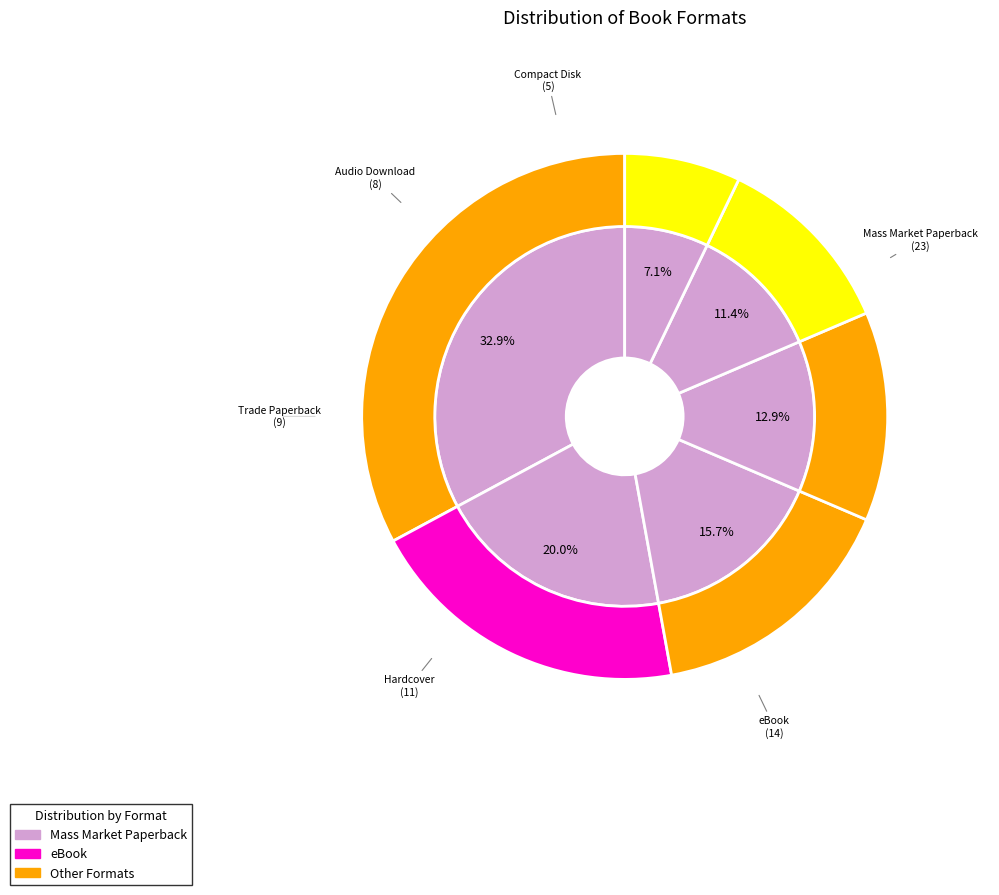

Count the number of slices in the pie.

6